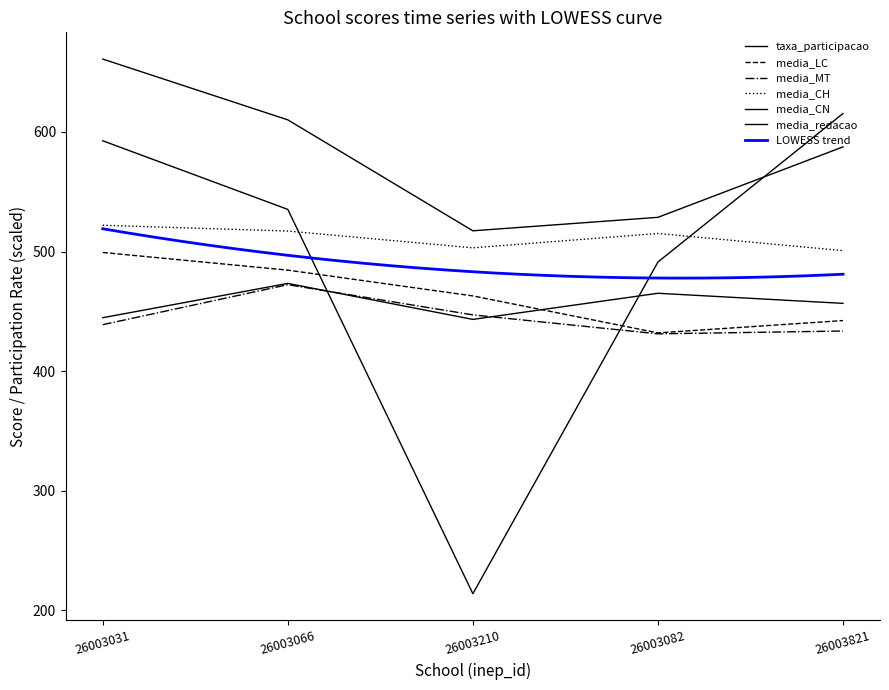

What is the approximate value of media_CH at 26003821?

500.8